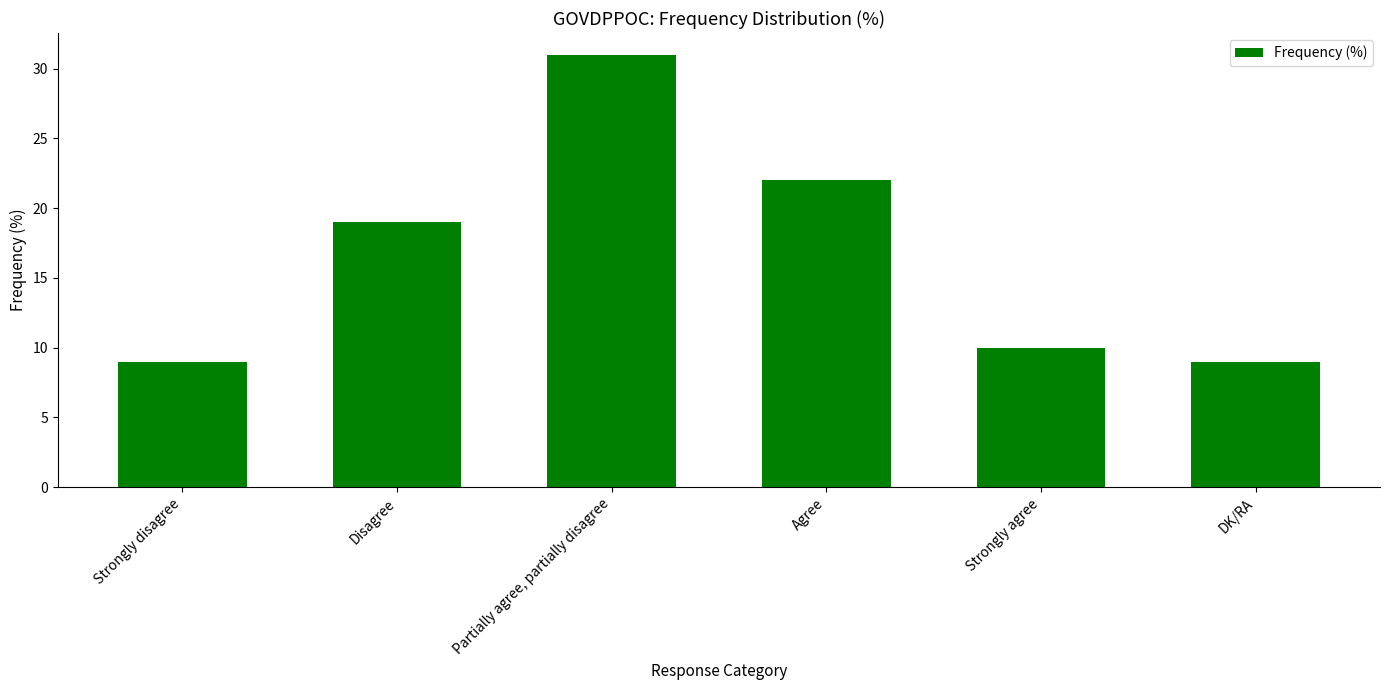

Approximately how many times larger is the value at Agree compared to Strongly agree?

2.2